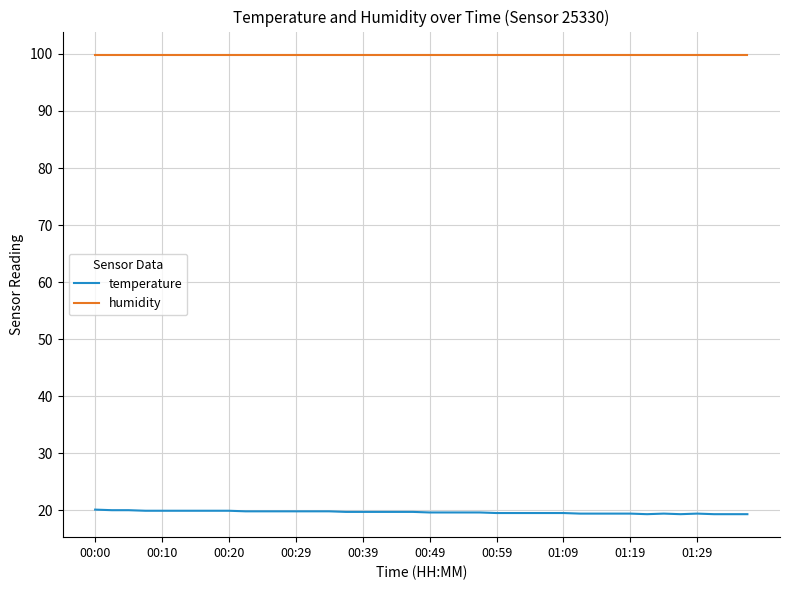

What is the maximum value shown in the chart?

99.9